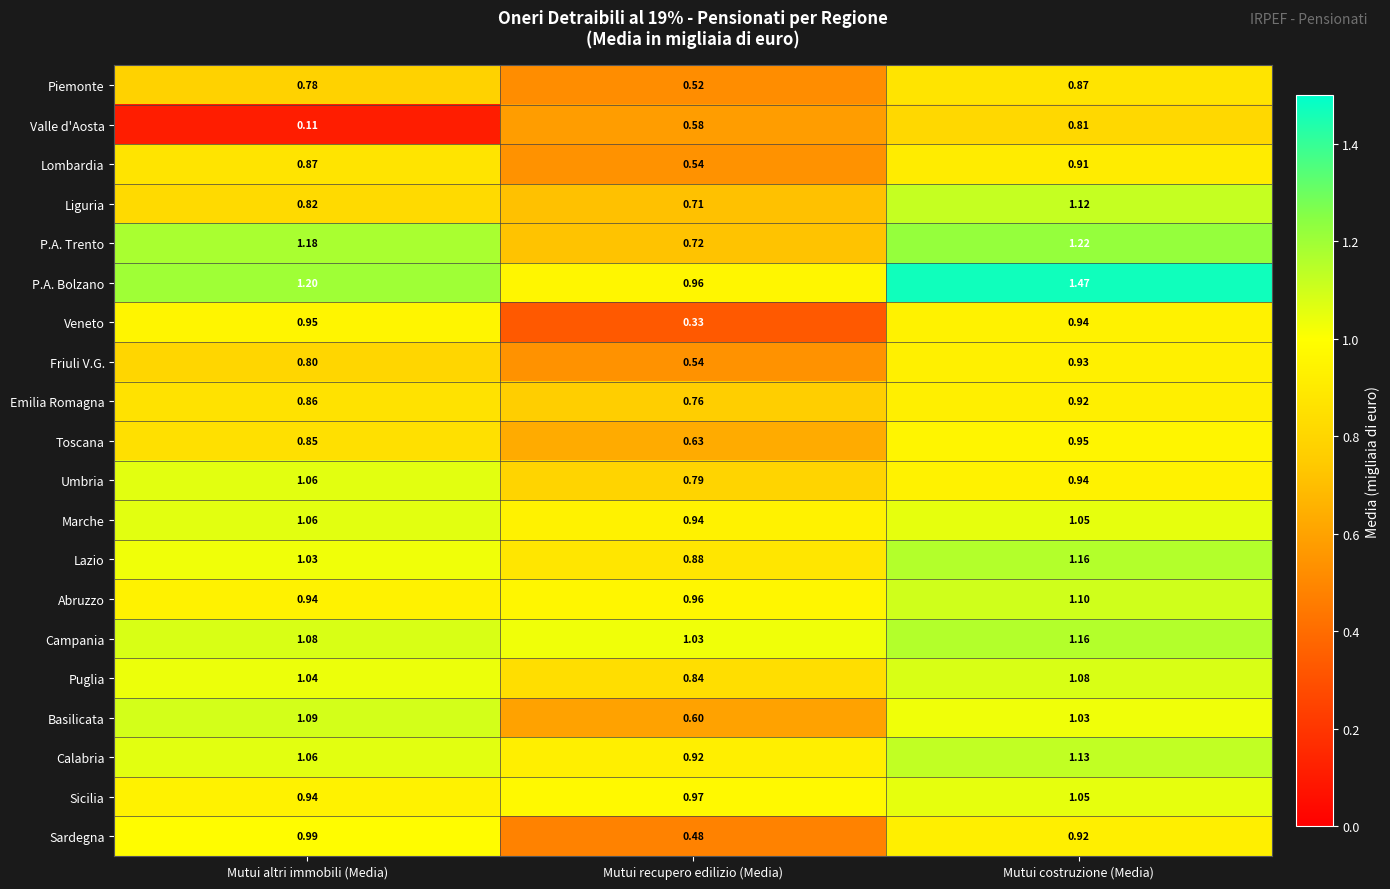

Which series has the largest range (max minus min)?

Valle d'Aosta